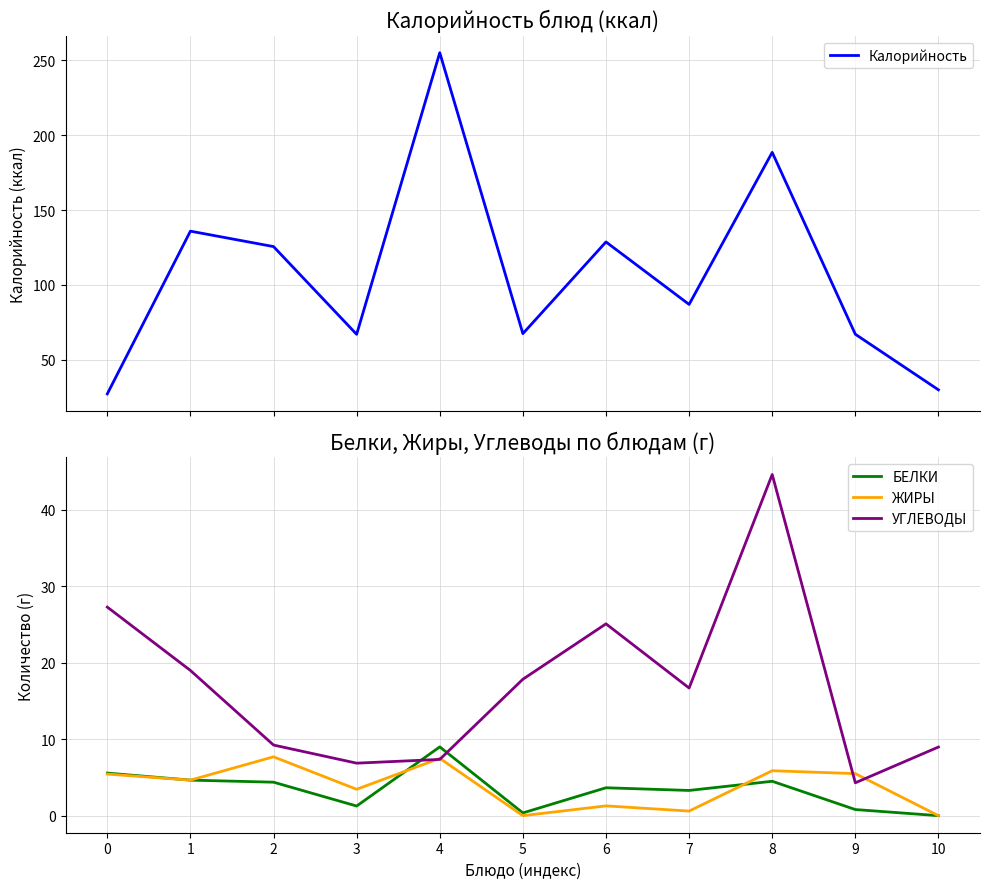

What is the average value of the БЕЛКИ series?

3.4